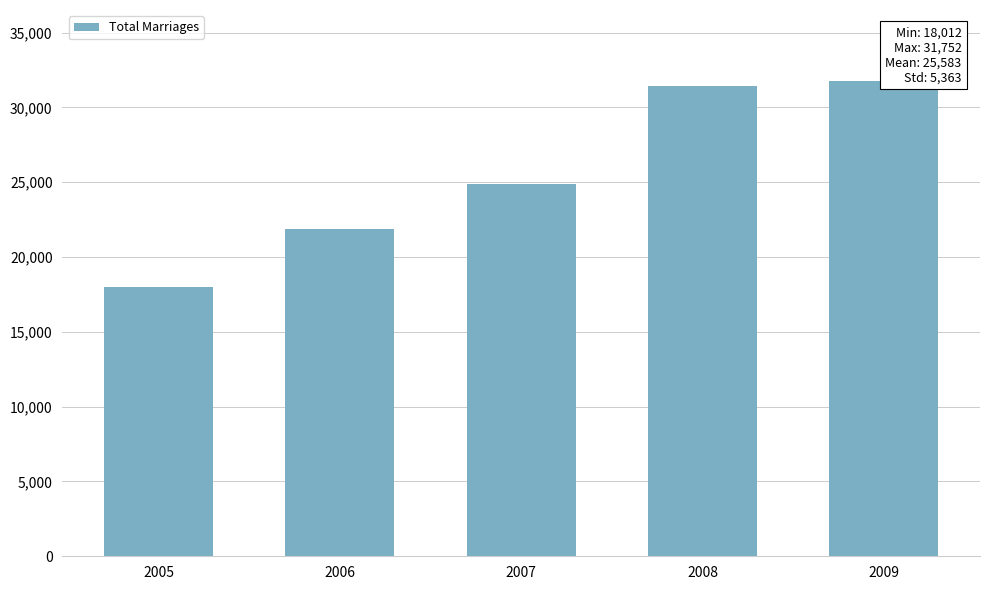

What is the minimum value shown in the chart?

18012